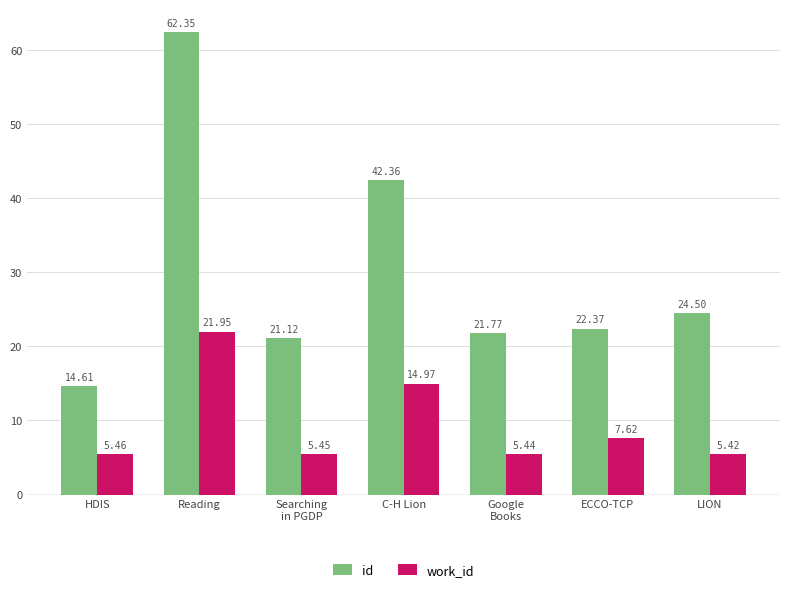

Does the chart contain any negative values?

No